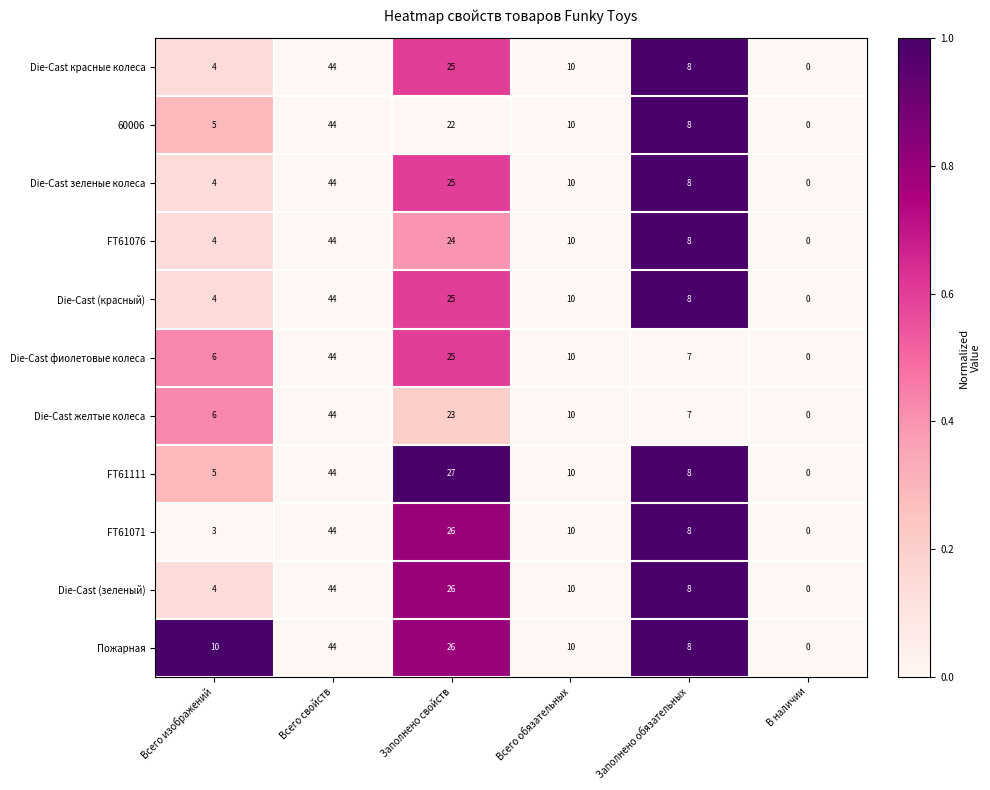

What is the average value of the Die-Cast (зеленый) series?

15